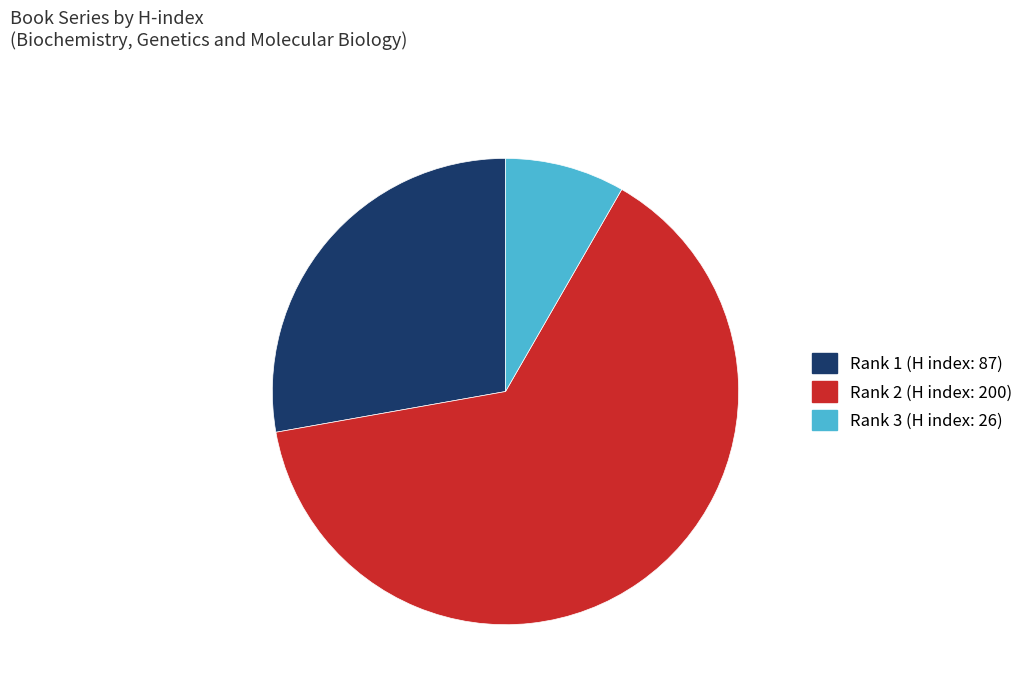

Which category accounts for the majority?

Rank 2 (H index: 200)